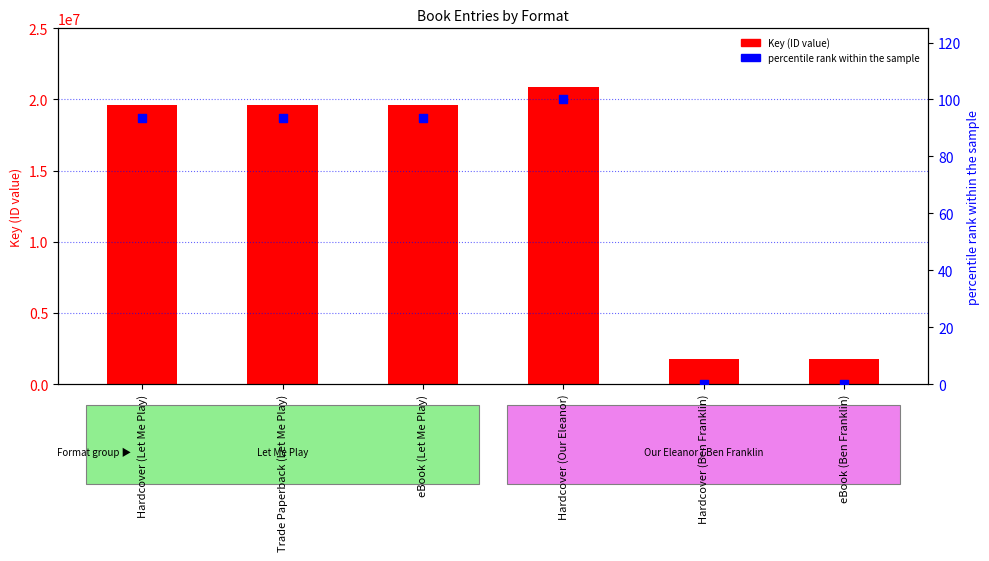

What is the total value across all series at Trade Paperback (Let Me Play)?

19626417.5